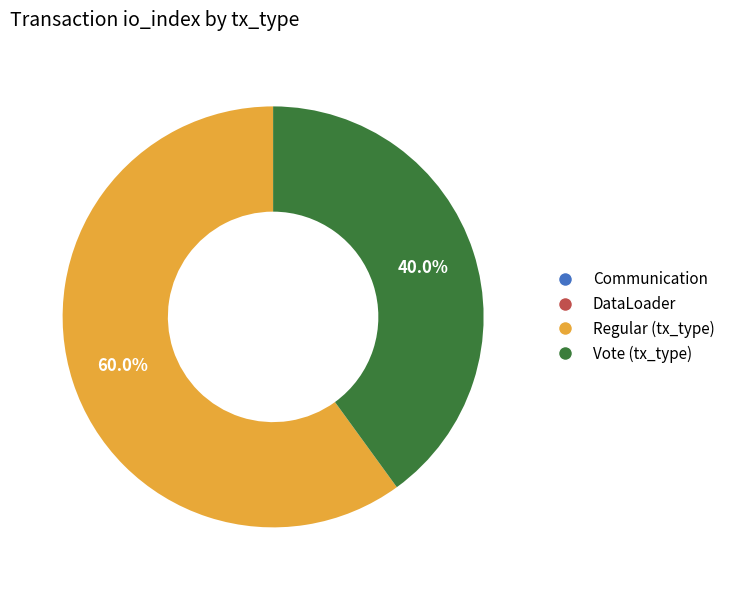

Does any single category account for the majority?

Yes